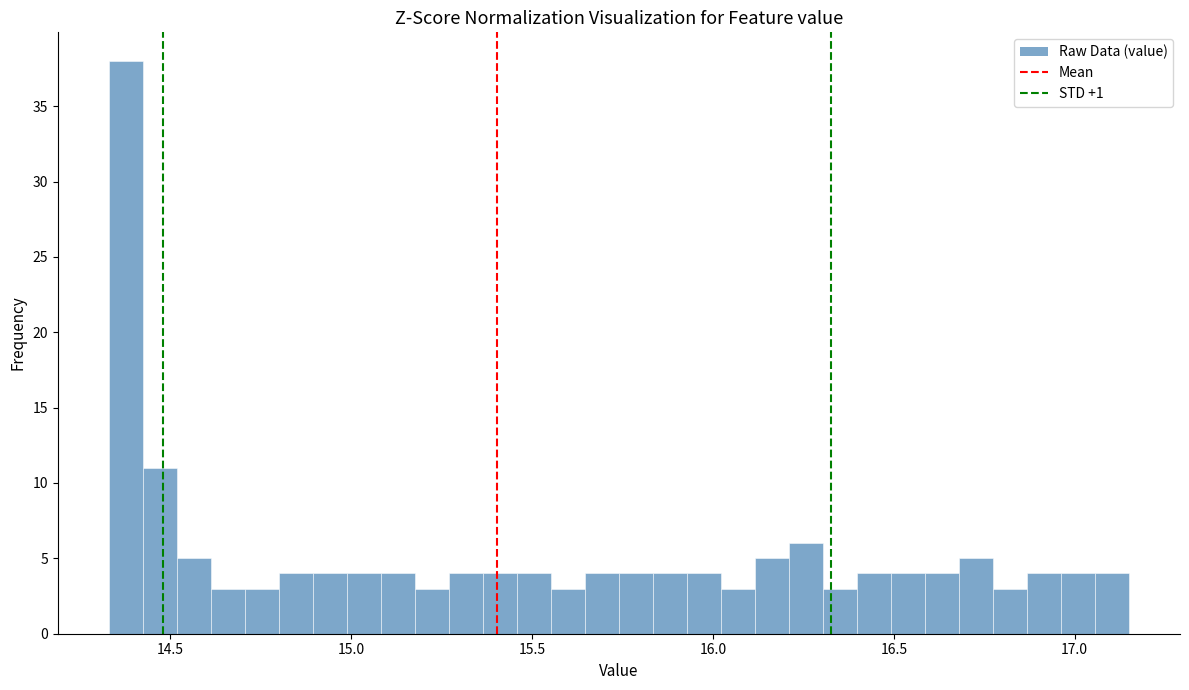

Read against the x-axis, roughly where is the centre of the tallest bar?

14.40